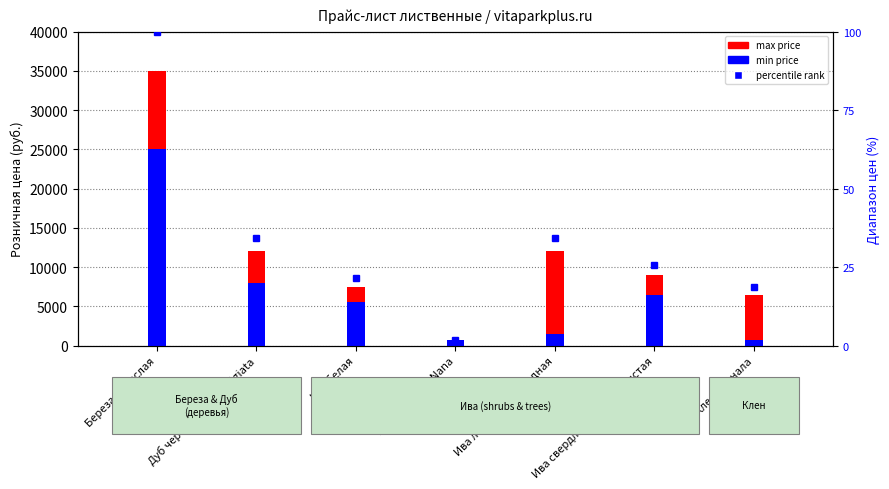

Rank the series at Дуб черешчатый Fastigiata from lowest to highest value.

percentile rank, min price (руб.), max price (руб.)